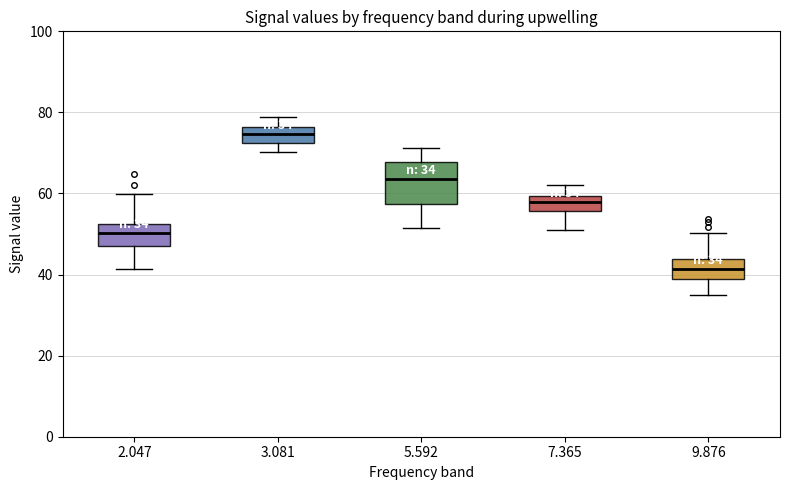

Which box is the tallest, from its lower edge to its upper edge?

5.592